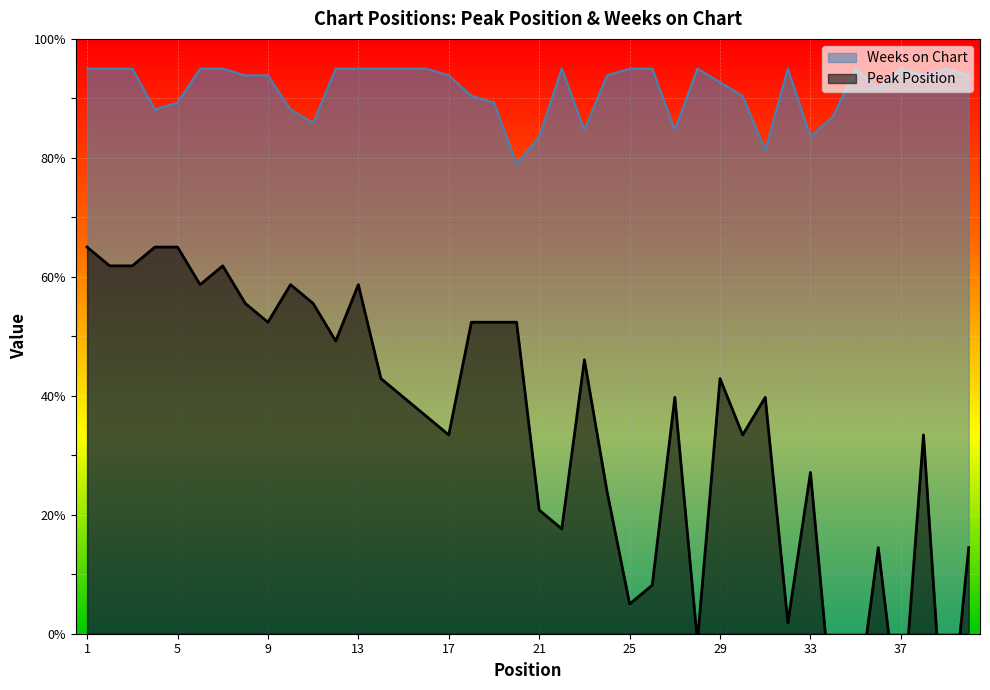

What is the sum of all Peak Position values?

1377.9